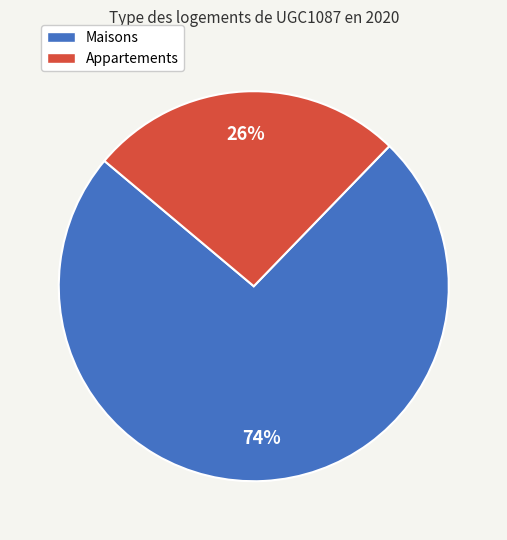

Which category has the smallest portion of the pie?

Appartements